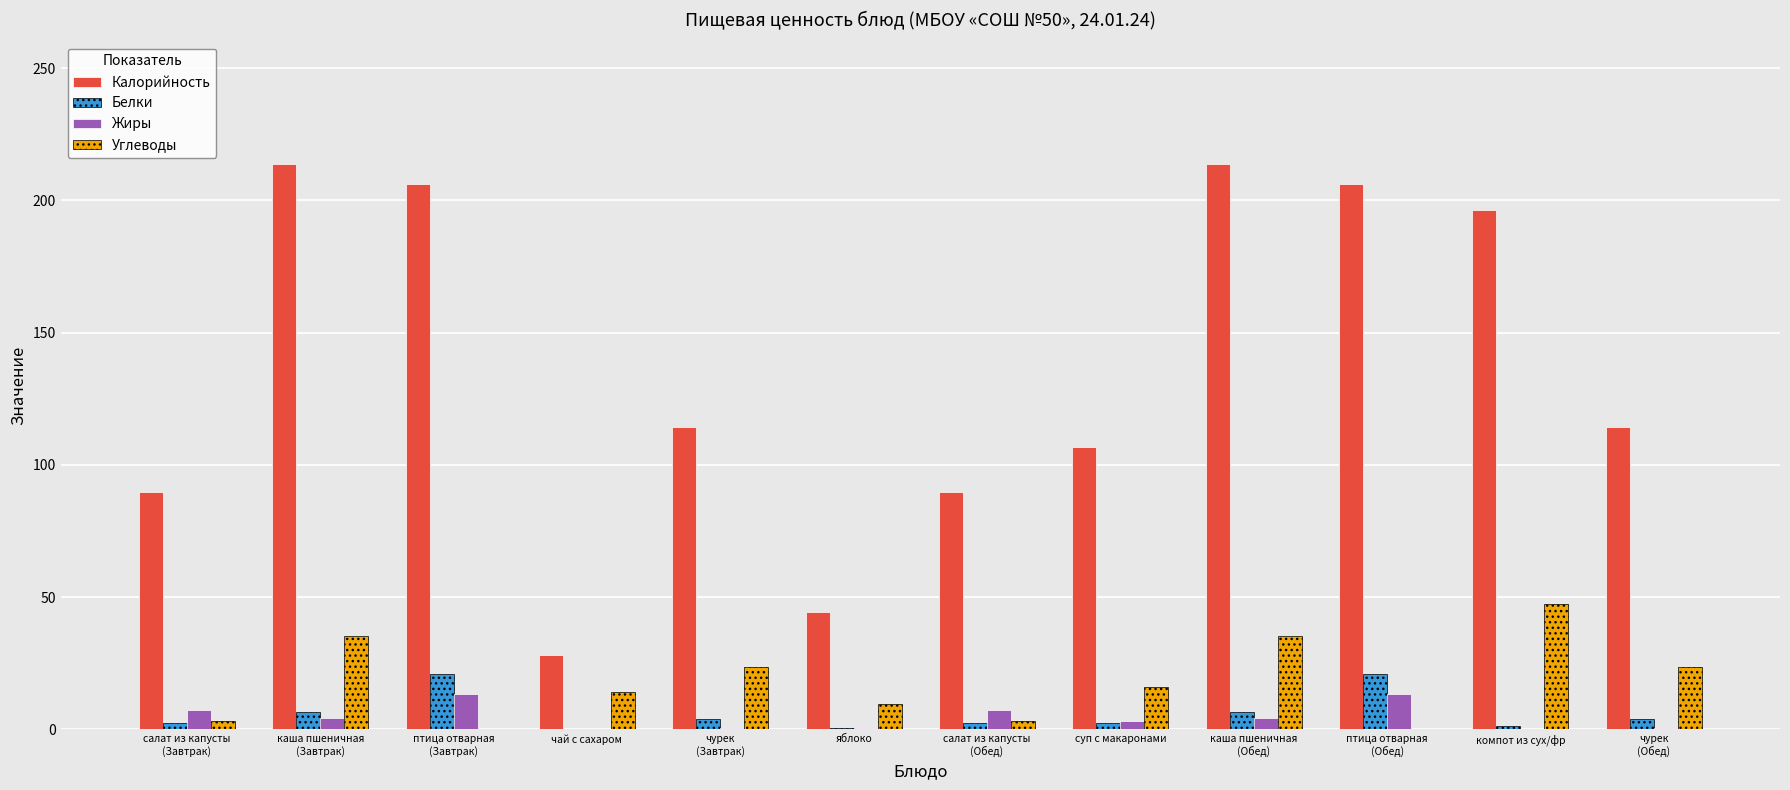

Is the value of Жиры at суп с макаронами greater than the value of Калорийность at птица отварная
(Обед)?

No